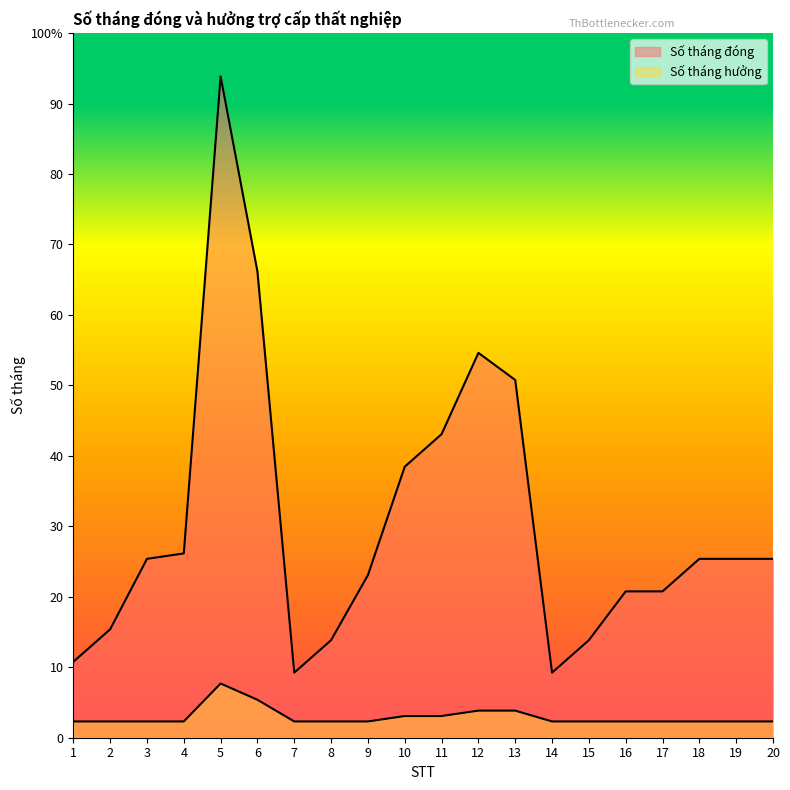

Reading left to right, extract all data points from this chart.

Số tháng đóng: 1=14	2=20	3=33	4=34	5=122	6=86	7=12	8=18	9=30	10=50	11=56	12=71	13=66	14=12	15=18	16=27	17=27	18=33	19=33	20=33
Số tháng hưởng: 1=3	2=3	3=3	4=3	5=10	6=7	7=3	8=3	9=3	10=4	11=4	12=5	13=5	14=3	15=3	16=3	17=3	18=3	19=3	20=3